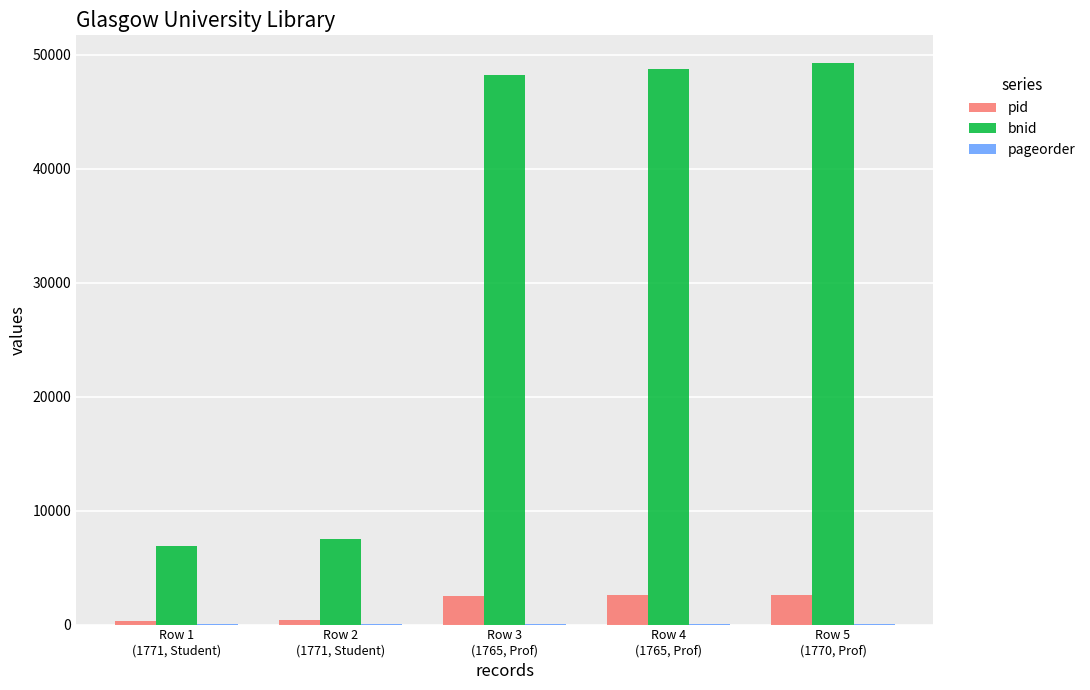

What is the value of the pid bar at the 5th from the left?

2611